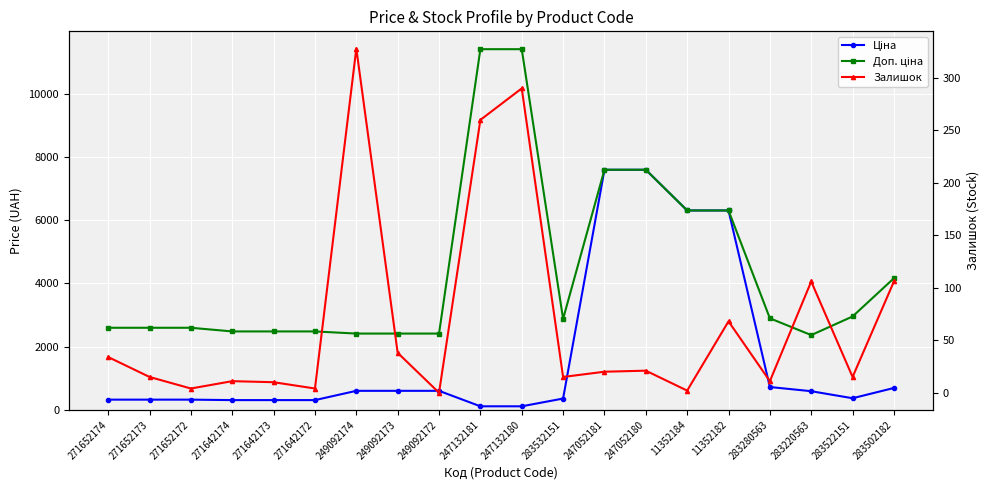

Rank the series at 271642172 from highest to lowest value.

Доп. ціна, Ціна, Залишок